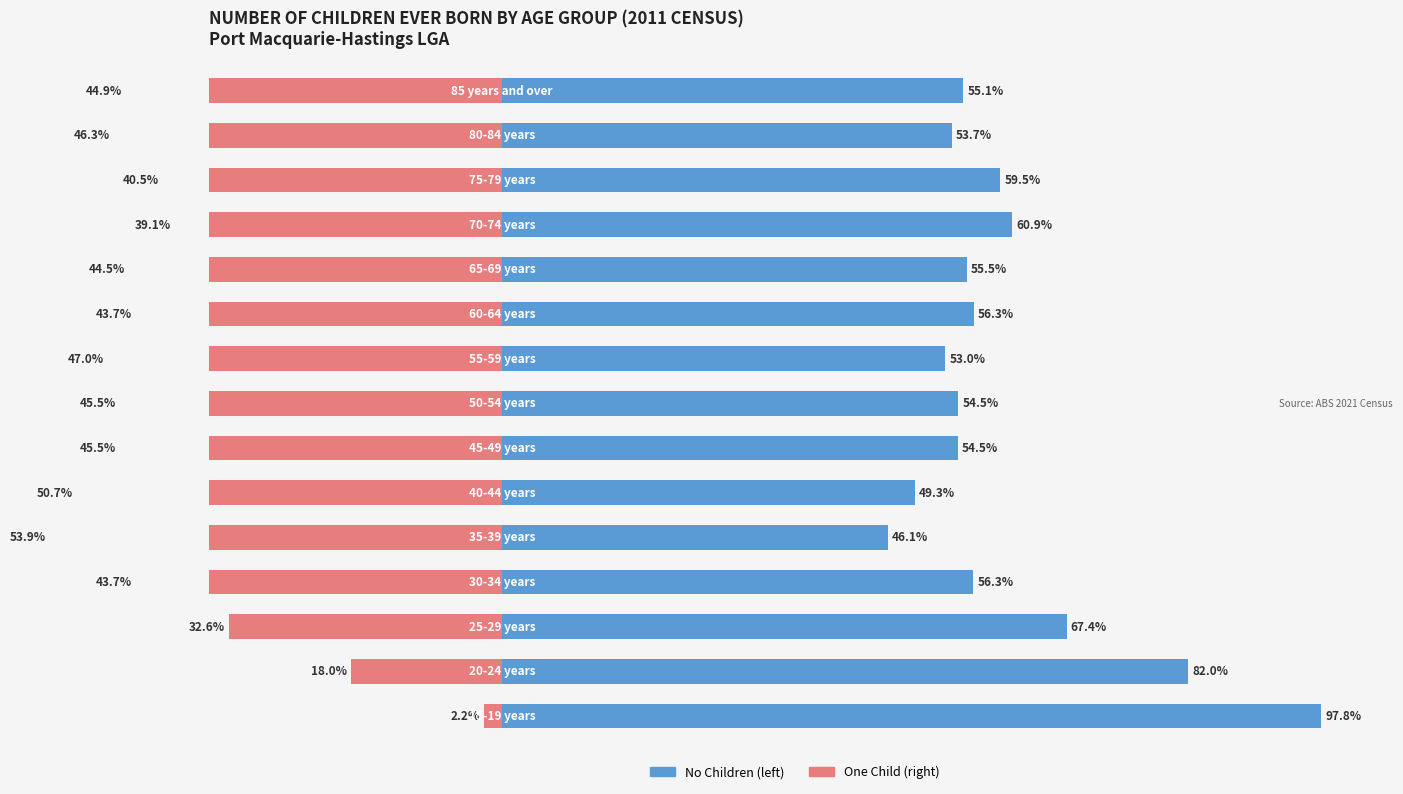

At how many categories does at least one series exceed -43?

15